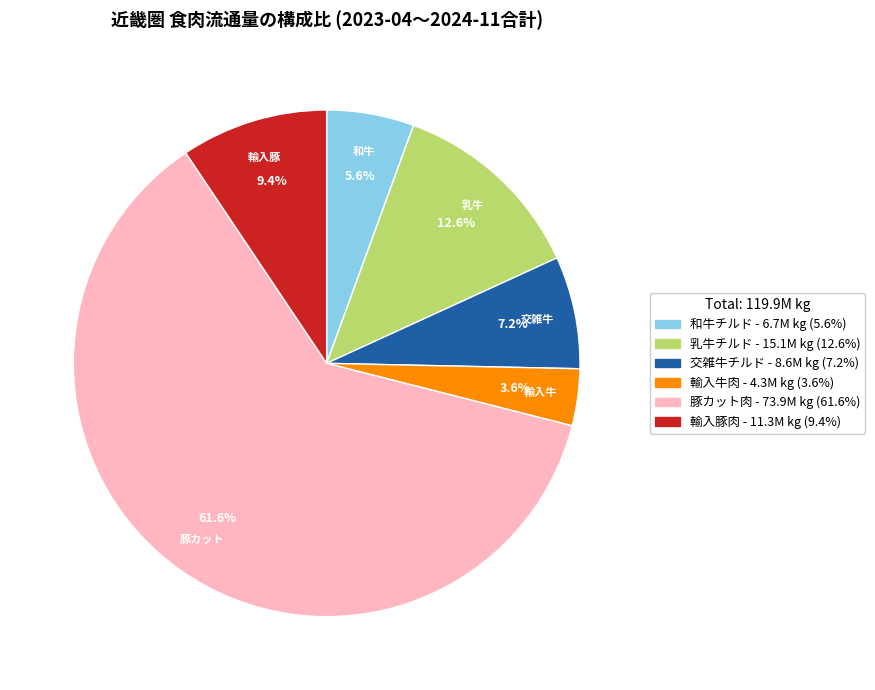

Which slice is the largest?

豚カット肉